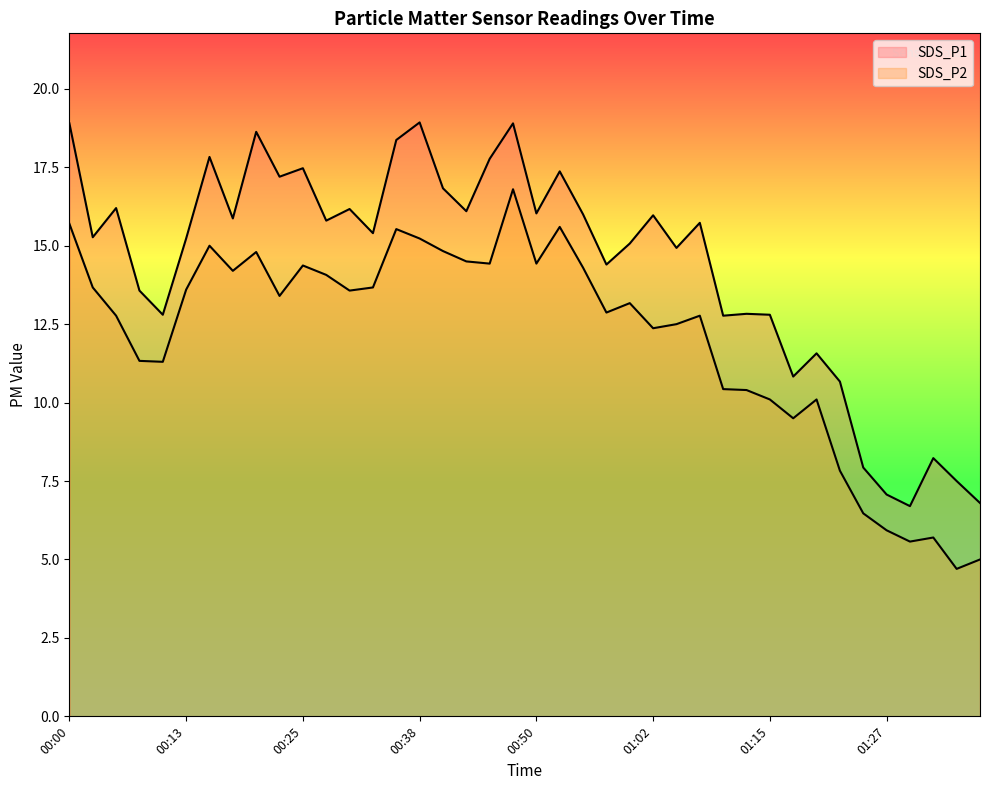

Which series changed the most between 00:28 and 00:35?

SDS_P1